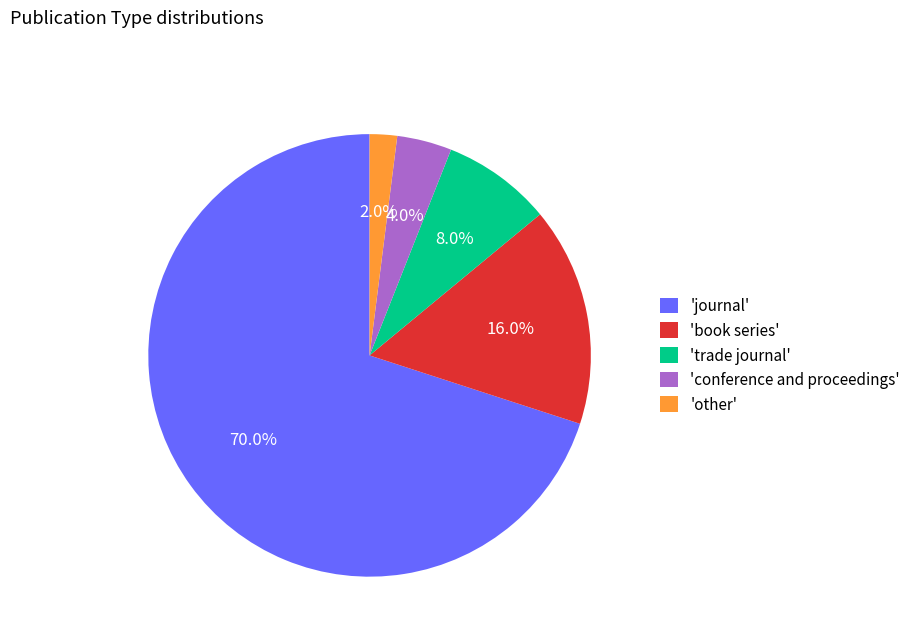

Which category has the smallest portion of the pie?

'other'